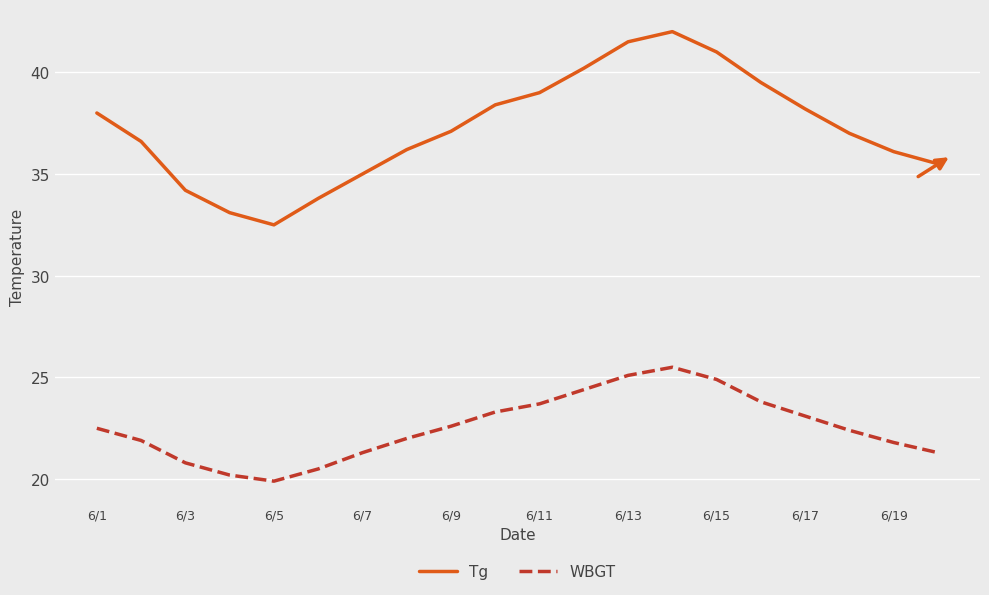

What is the difference between the second highest and second lowest values in the Tg series?

8.4